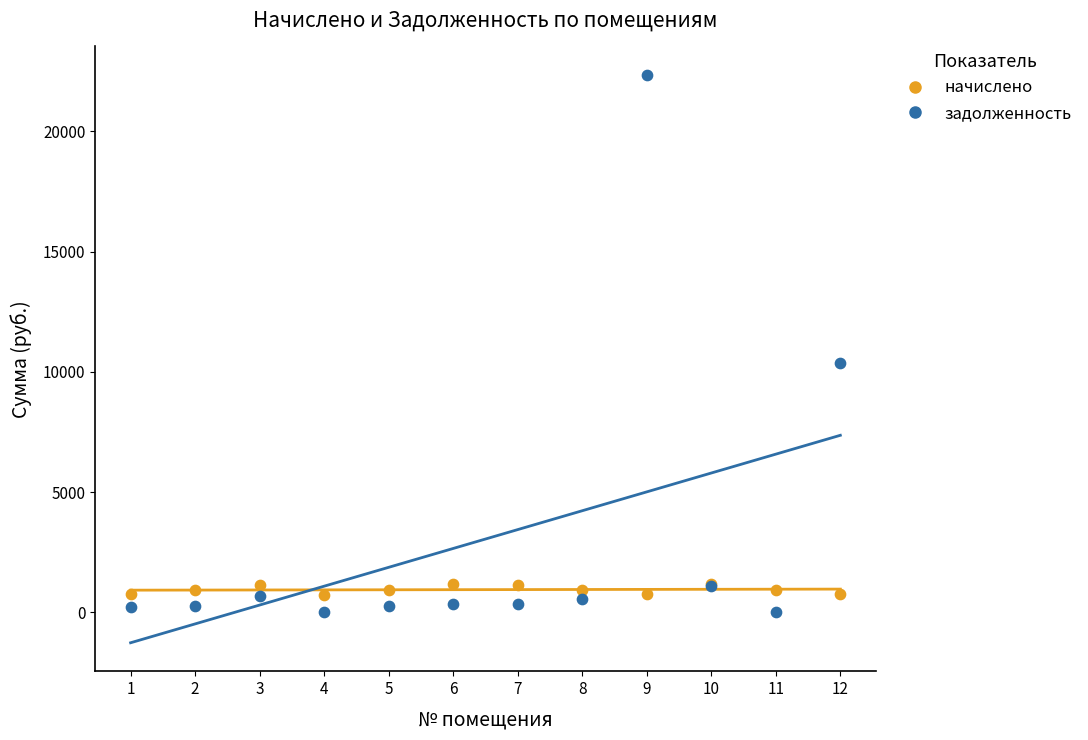

Which series has the widest spread of Y values?

задолженность